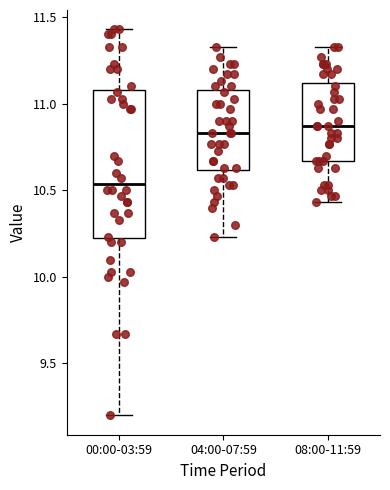

Reading left to right, transcribe this box plot: for each box, give where its median line is, the range the box spans, and where its two whiskers end, as read against the y-axis. The values are not printed on the chart, so give them approximately, as read against the axis.

00:00-03:59: median 10.55, box 10.20 to 11.10, whiskers 9.20 to 11.45
04:00-07:59: median 10.85, box 10.60 to 11.10, whiskers 10.25 to 11.35
08:00-11:59: median 10.85, box 10.65 to 11.10, whiskers 10.45 to 11.35